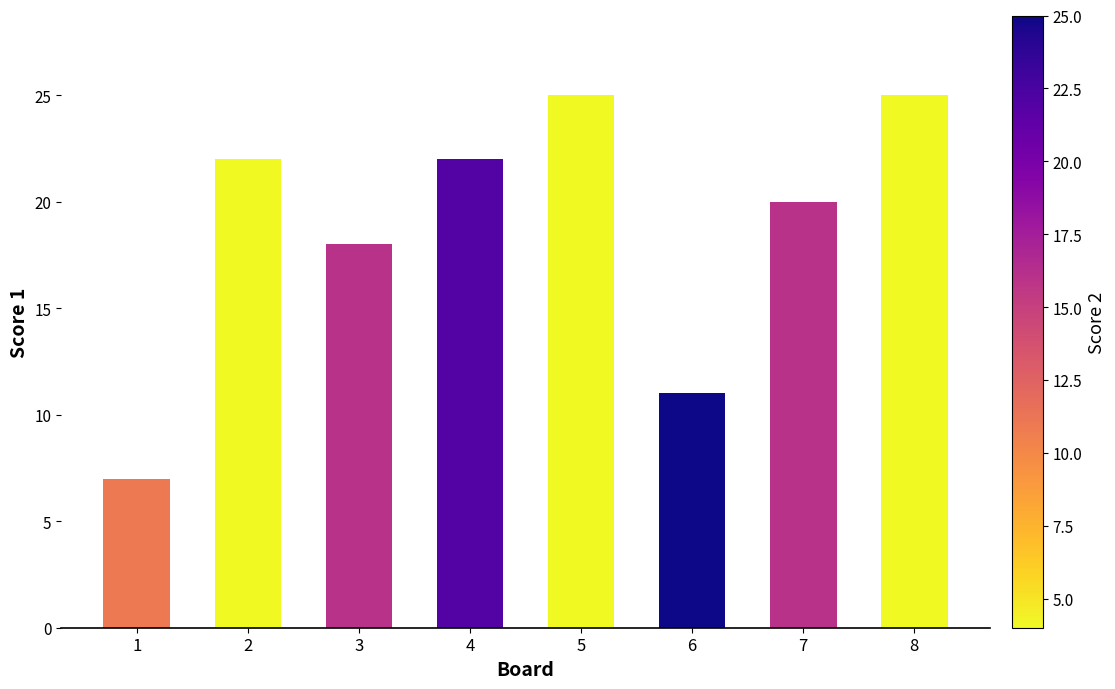

At which category does the chart reach its minimum across all series?

1